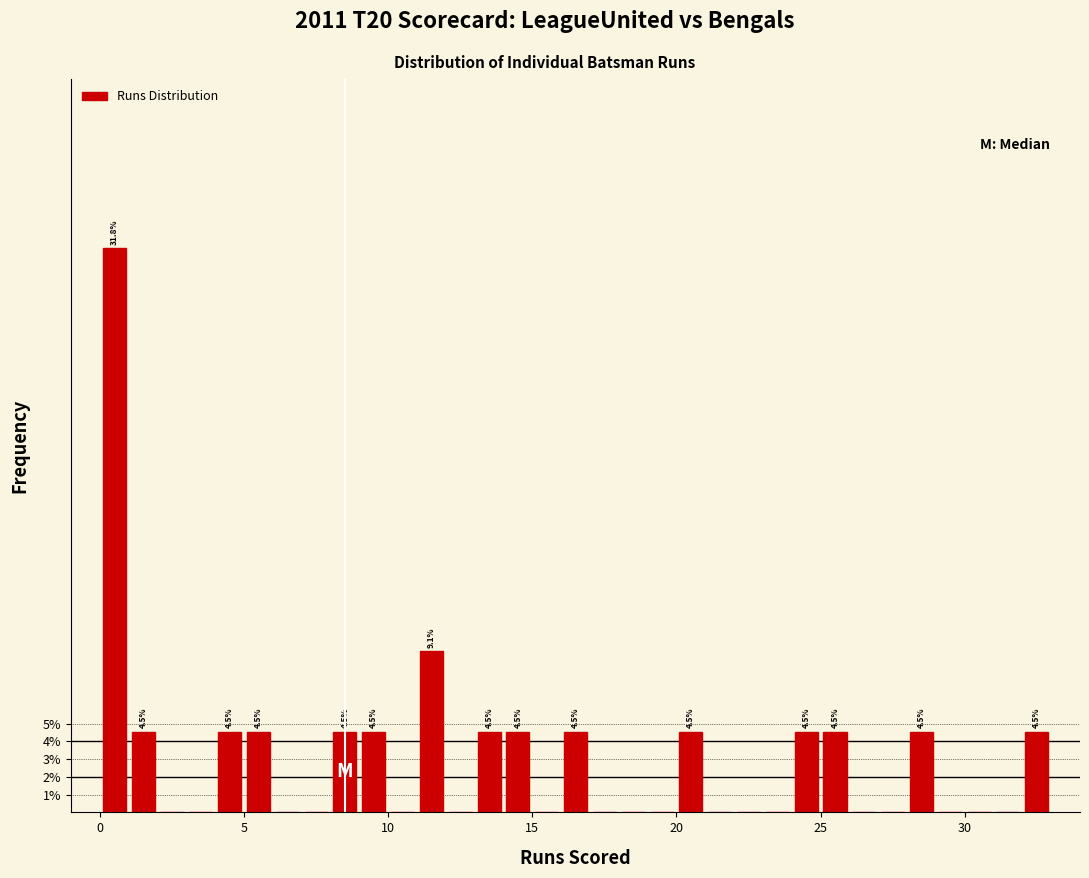

Read against the x-axis, roughly where is the centre of the tallest bar?

0.5